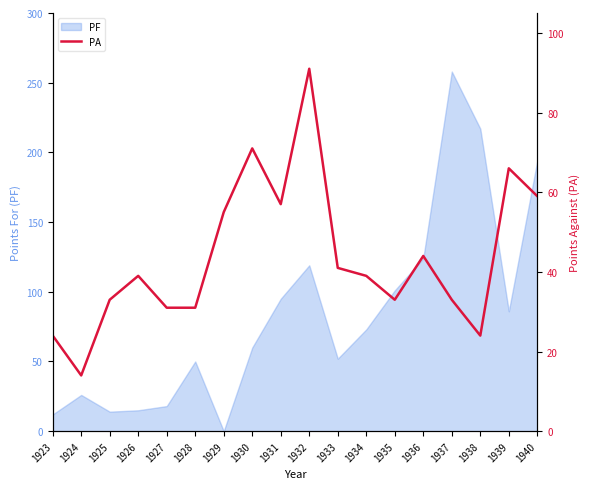

At which label does PF reach its peak?

1937